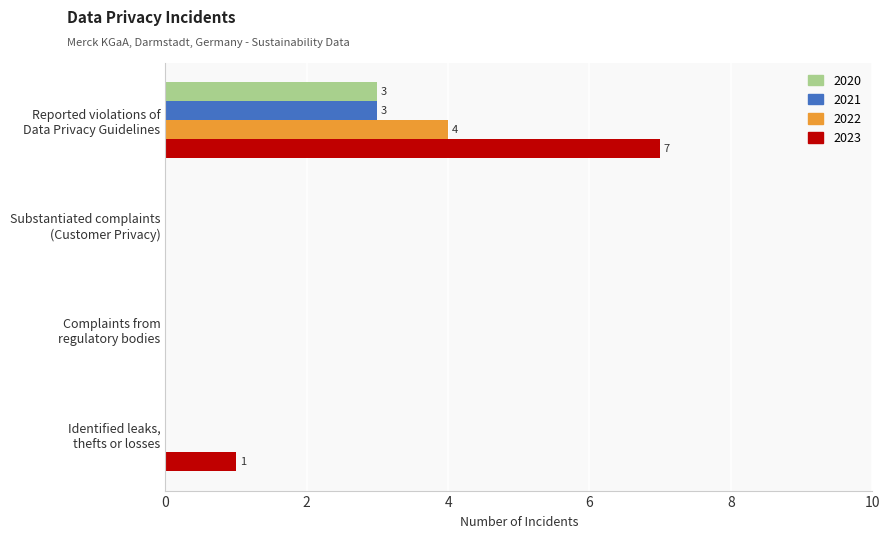

Count the 2021 values in the range 0 to 3.

4